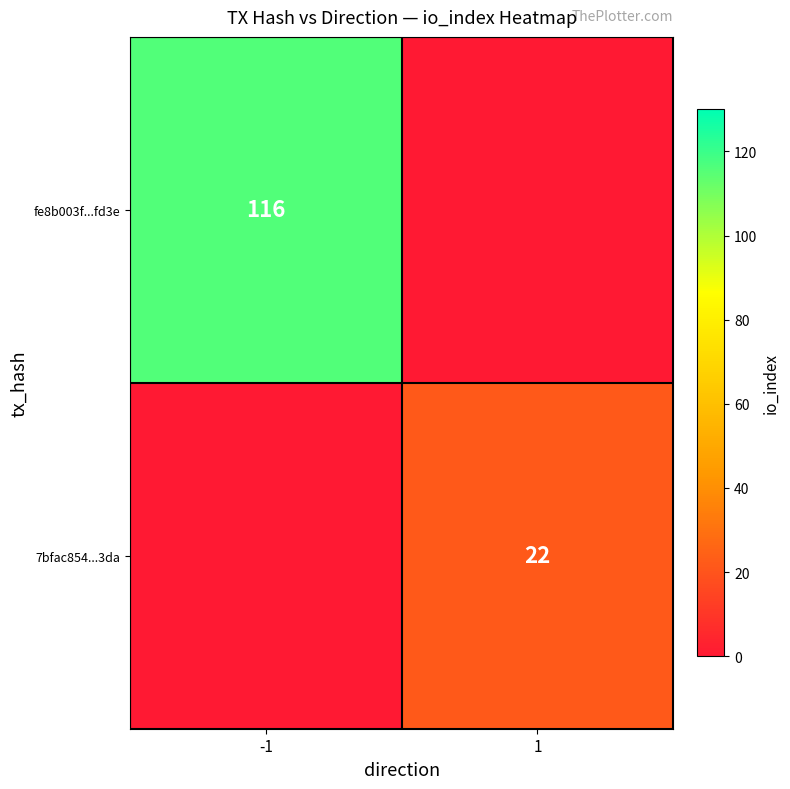

Between 1 and -1, which is larger?

-1